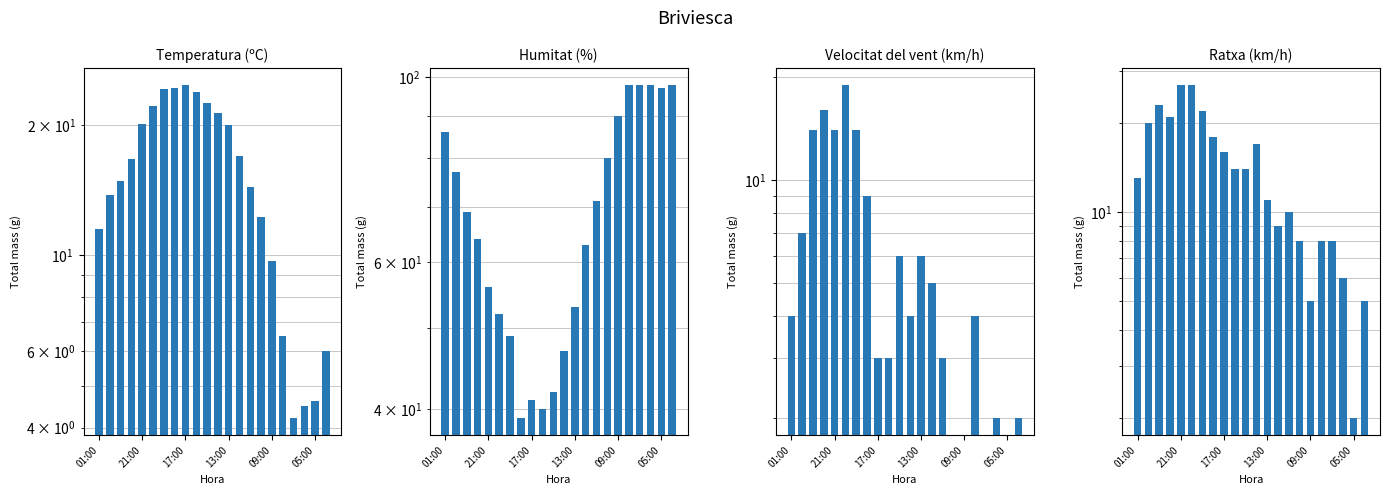

Reading left to right, what are all the values shown in this chart?

Temperatura (ºC): 11.5	13.8	14.9	16.7	20.1	22.2	24.2	24.4	24.8	23.9	22.5	21.3	20.0	17.0	14.4	12.3	9.7	6.5	4.2	4.5	4.6	6.0
Humitat (%): 86.0	77.0	69.0	64.0	56.0	52.0	49.0	39.0	41.0	40.0	42.0	47.0	53.0	63.0	71.0	80.0	90.0	98.0	98.0	98.0	97.0	98.0
Velocitat del vent (km/h): 4.0	7.0	14.0	16.0	14.0	19.0	14.0	9.0	3.0	3.0	6.0	4.0	6.0	5.0	3.0	0.0	0.0	4.0	0.0	2.0	0.0	2.0
Ratxa (km/h): 13.0	20.0	23.0	21.0	27.0	27.0	22.0	18.0	16.0	14.0	14.0	17.0	11.0	9.0	10.0	8.0	5.0	8.0	8.0	6.0	2.0	5.0